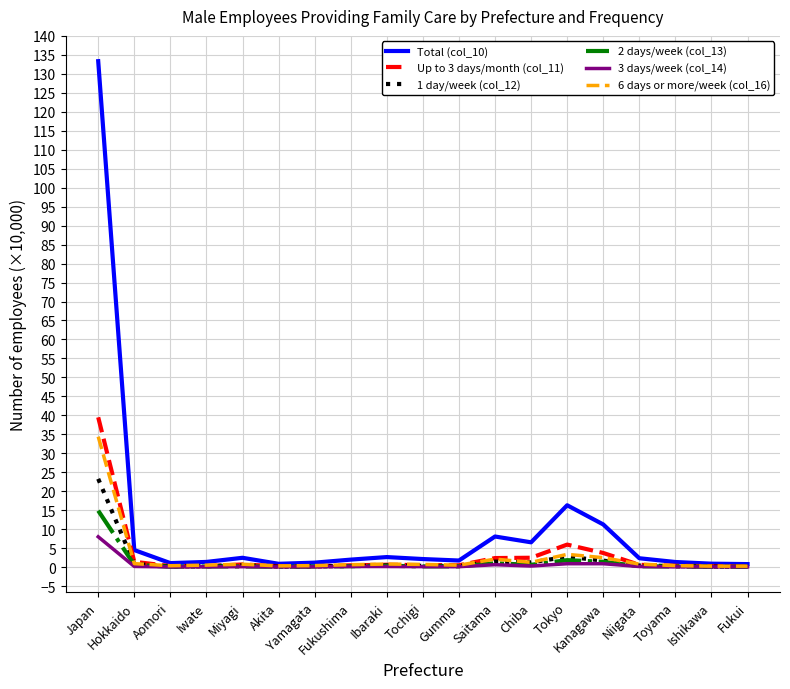

What is the maximum value for Up to 3 days/month (col_11)?

39.5